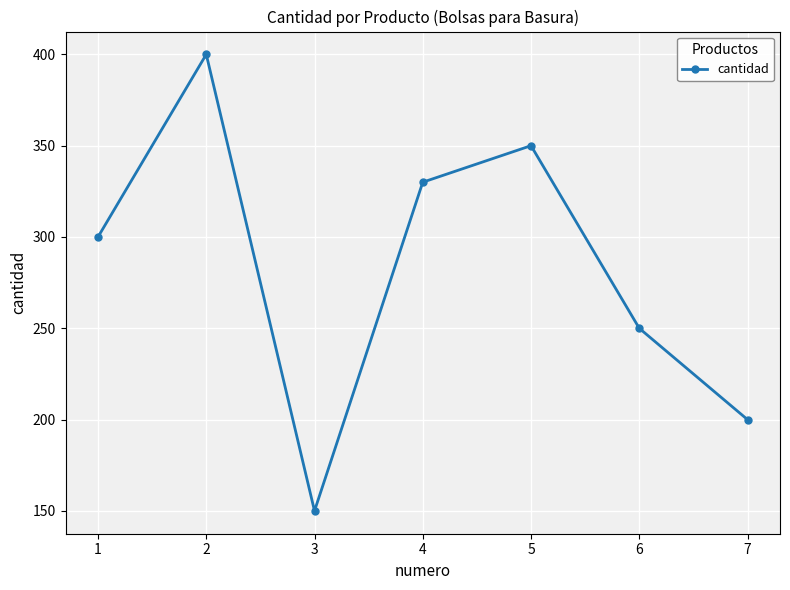

What is the smallest value displayed?

150